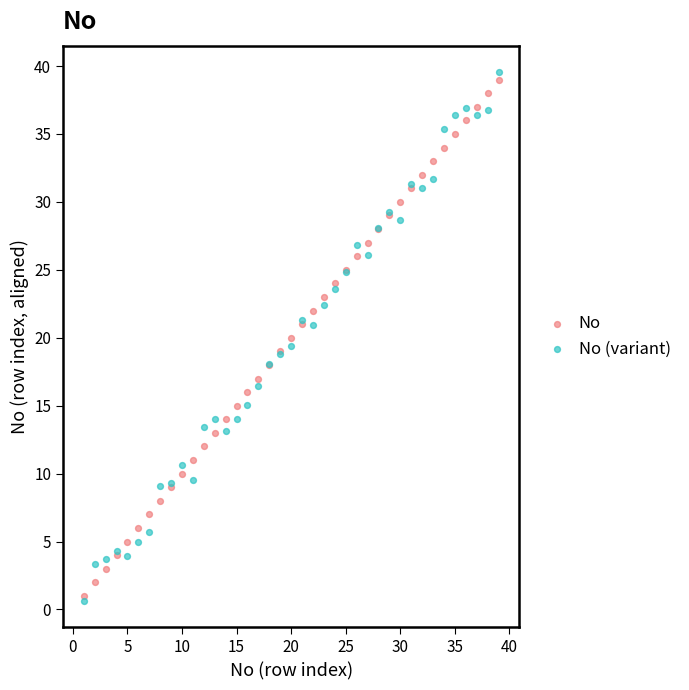

Which series reaches the maximum Y coordinate?

No (variant)